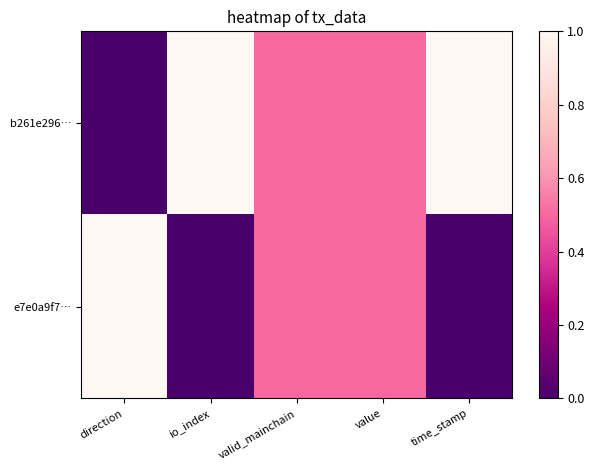

List the series in order of their peak value, lowest first.

b261e296…, e7e0a9f7…